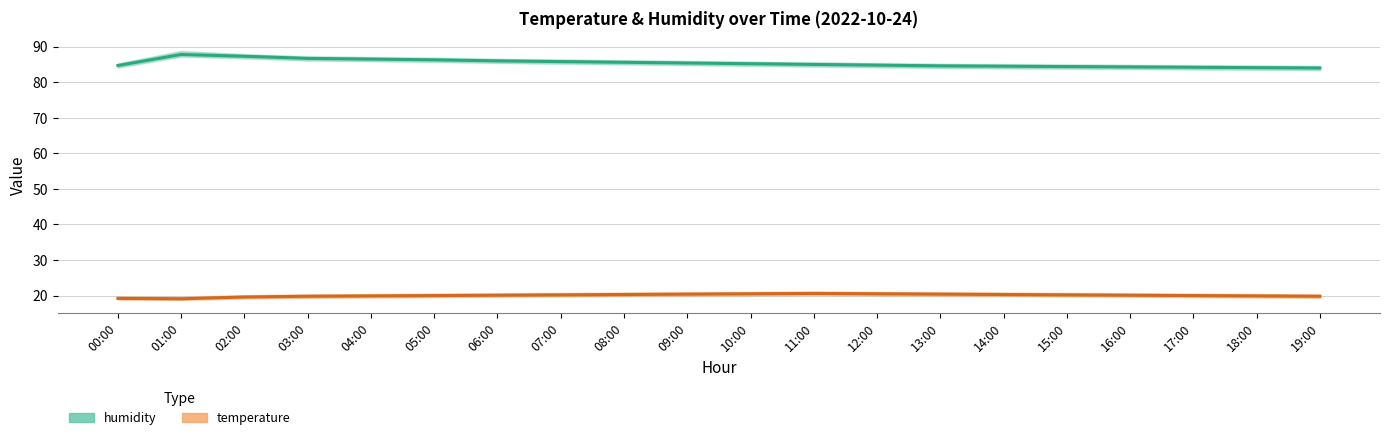

What is the maximum value for temperature?

20.6